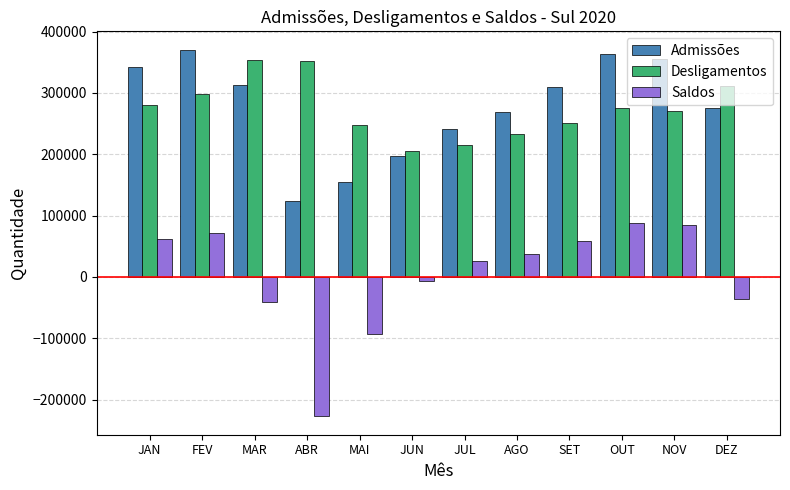

Rank the series at NOV from highest to lowest value.

Admissões, Desligamentos, Saldos